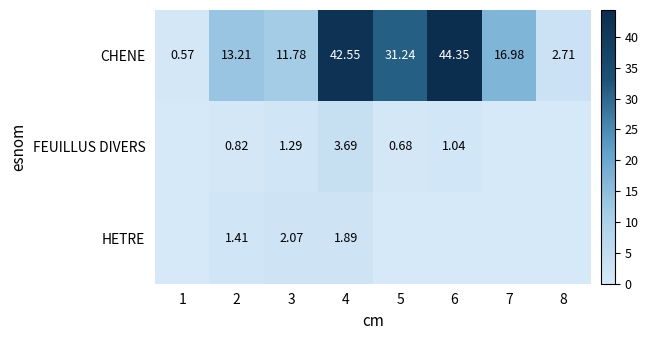

Which label corresponds to the smallest value in the chart?

1